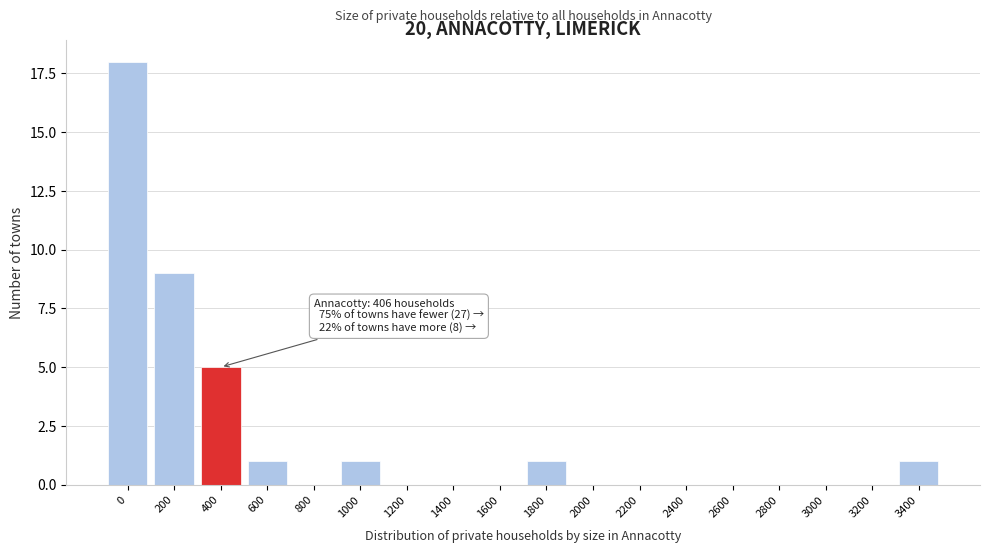

Reading left to right, list all the values displayed in this chart.

0=18	200=9	400=5	600=1	800=0	1000=1	1200=0	1400=0	1600=0	1800=1	2000=0	2200=0	2400=0	2600=0	2800=0	3000=0	3200=0	3400=1